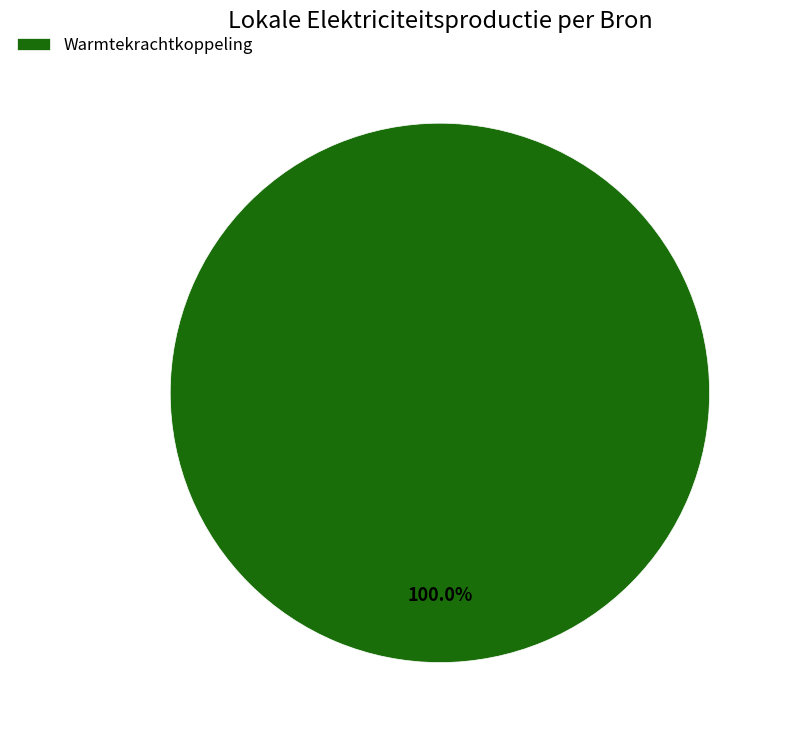

Rank the categories by value from highest to lowest.

Warmtekrachtkoppeling